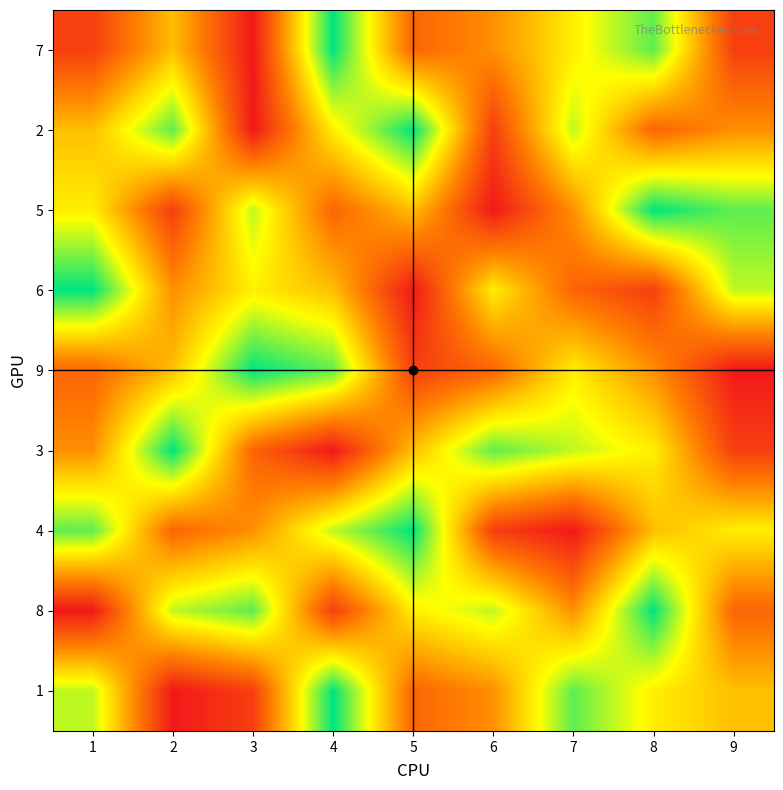

What is the total value across all series at 5?

43